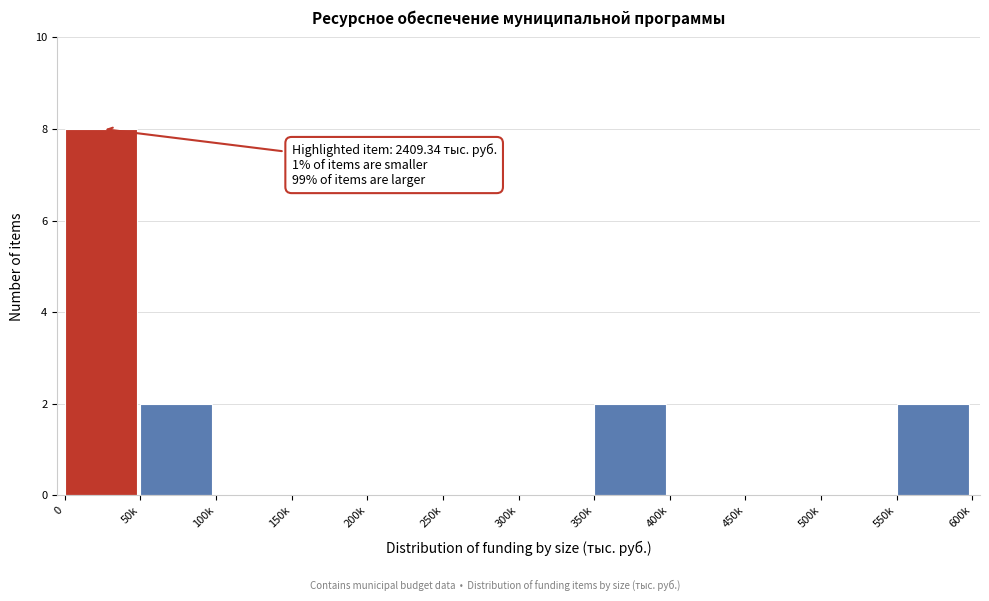

Reading left to right, extract all data points from this chart.

0=8	50k=2	100k=0	150k=0	200k=0	250k=0	300k=0	350k=2	400k=0	450k=0	500k=0	550k=2